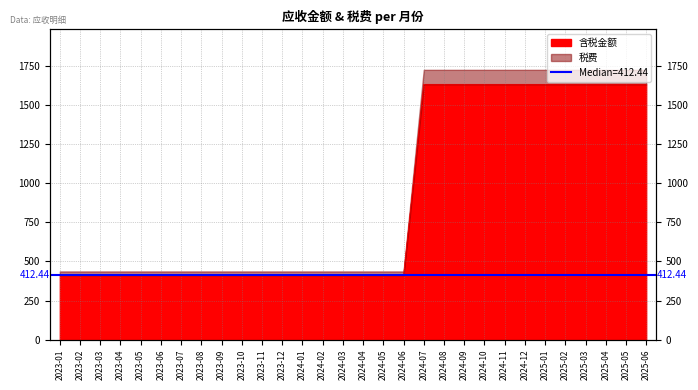

True or false: the data has more than 1 interior local peaks.

False